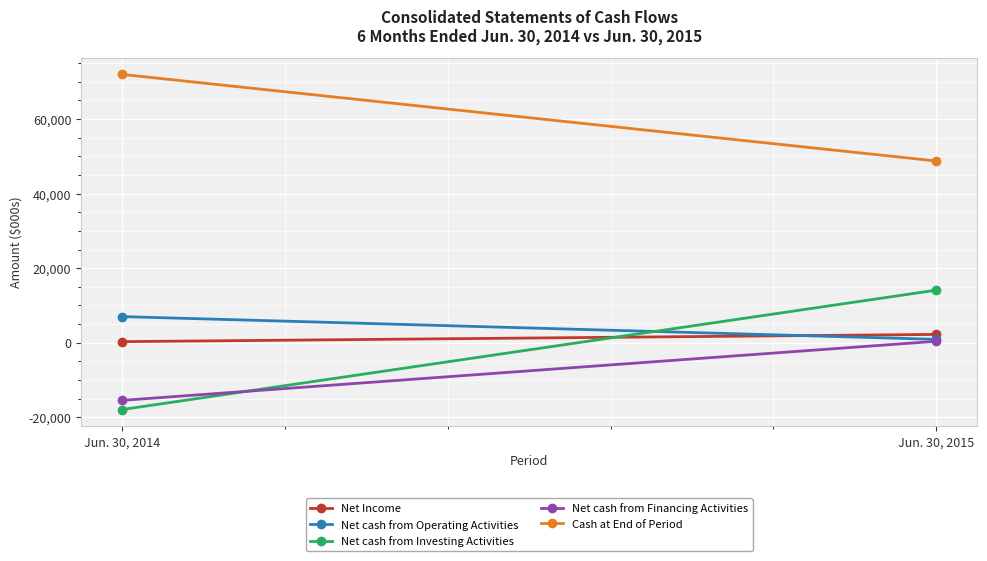

At how many categories does at least one series exceed 26527?

2